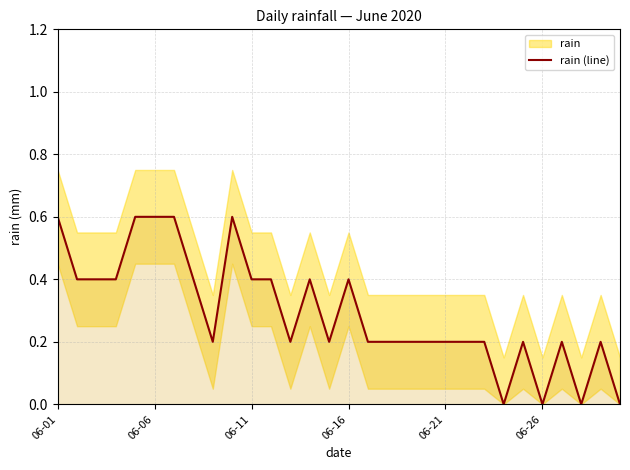

What is the value of the 23rd point from the left?

0.2